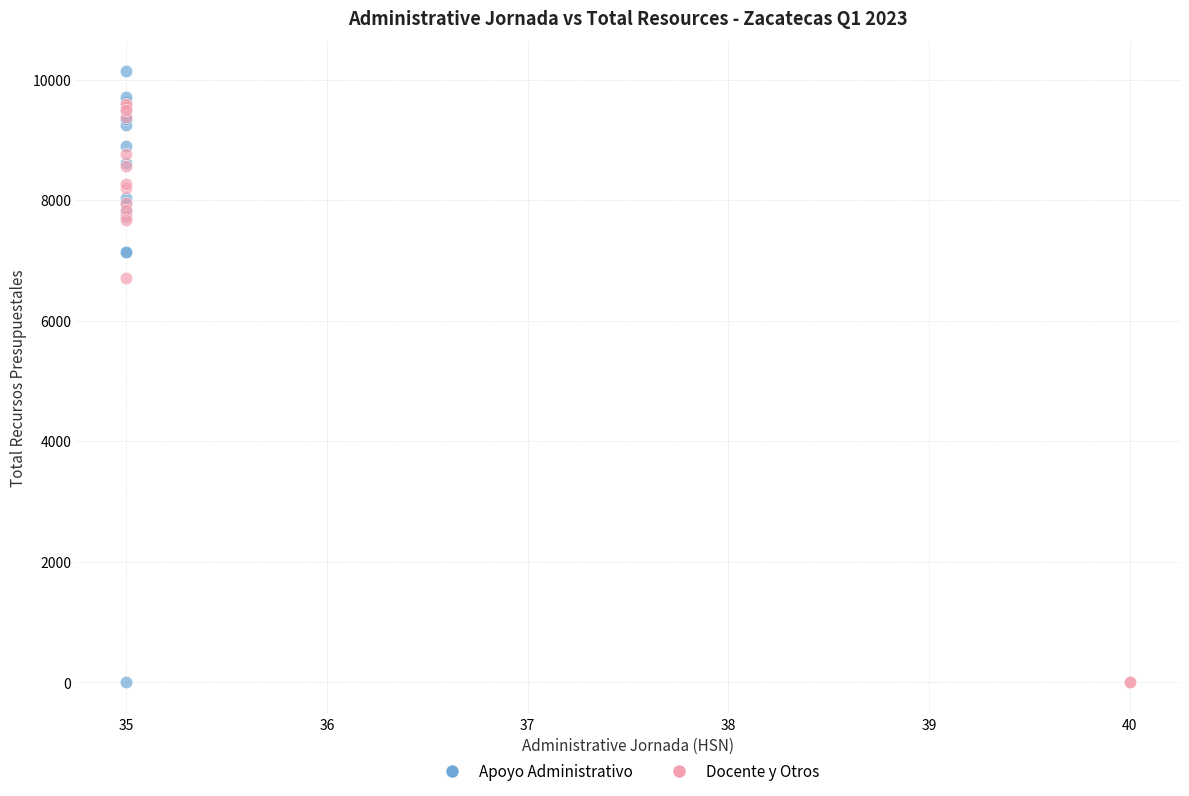

Which series reaches the maximum Y coordinate?

Apoyo Administrativo